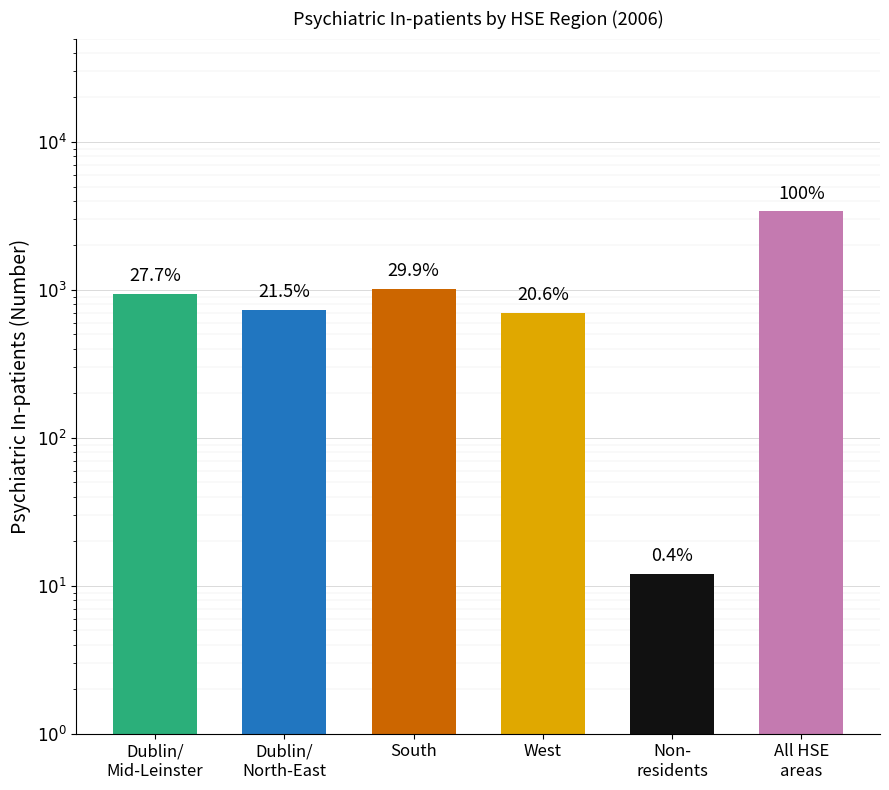

Is it true that the value at Dublin/
Mid-Leinster is 647?

False